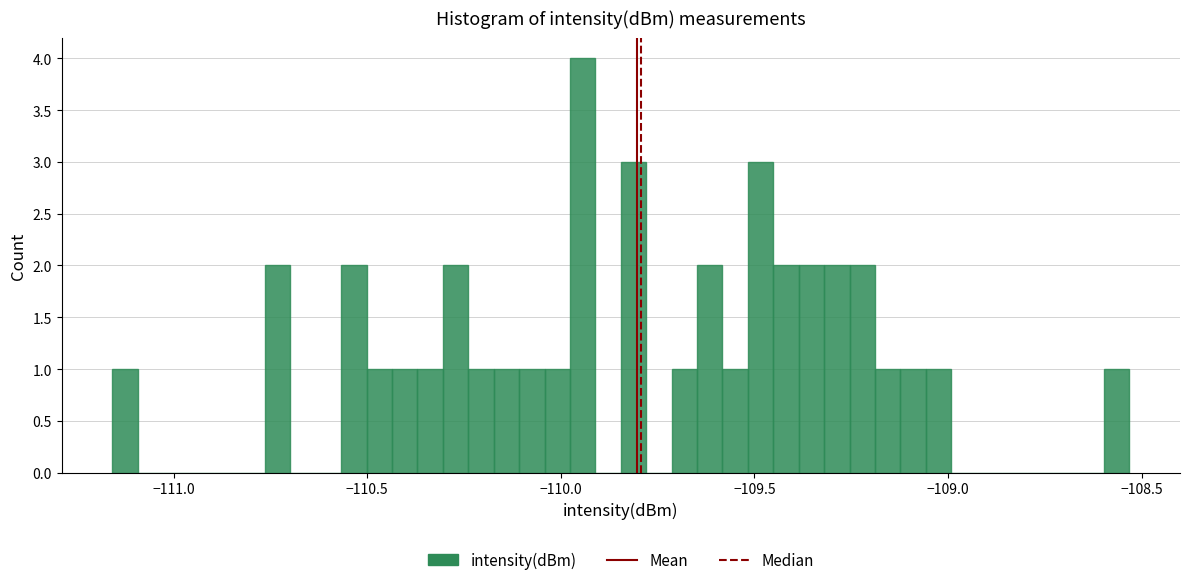

Read against the x-axis, roughly where is the centre of the tallest bar?

-109.95